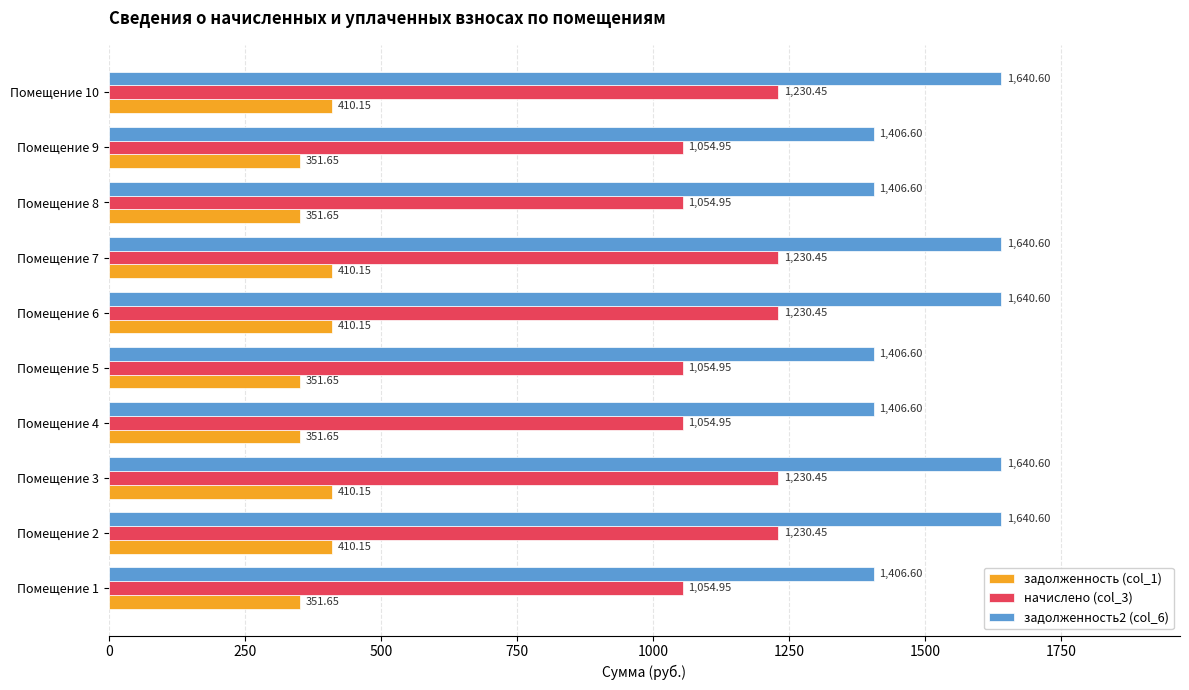

What is the total value across all series at Помещение 6?

3281.2